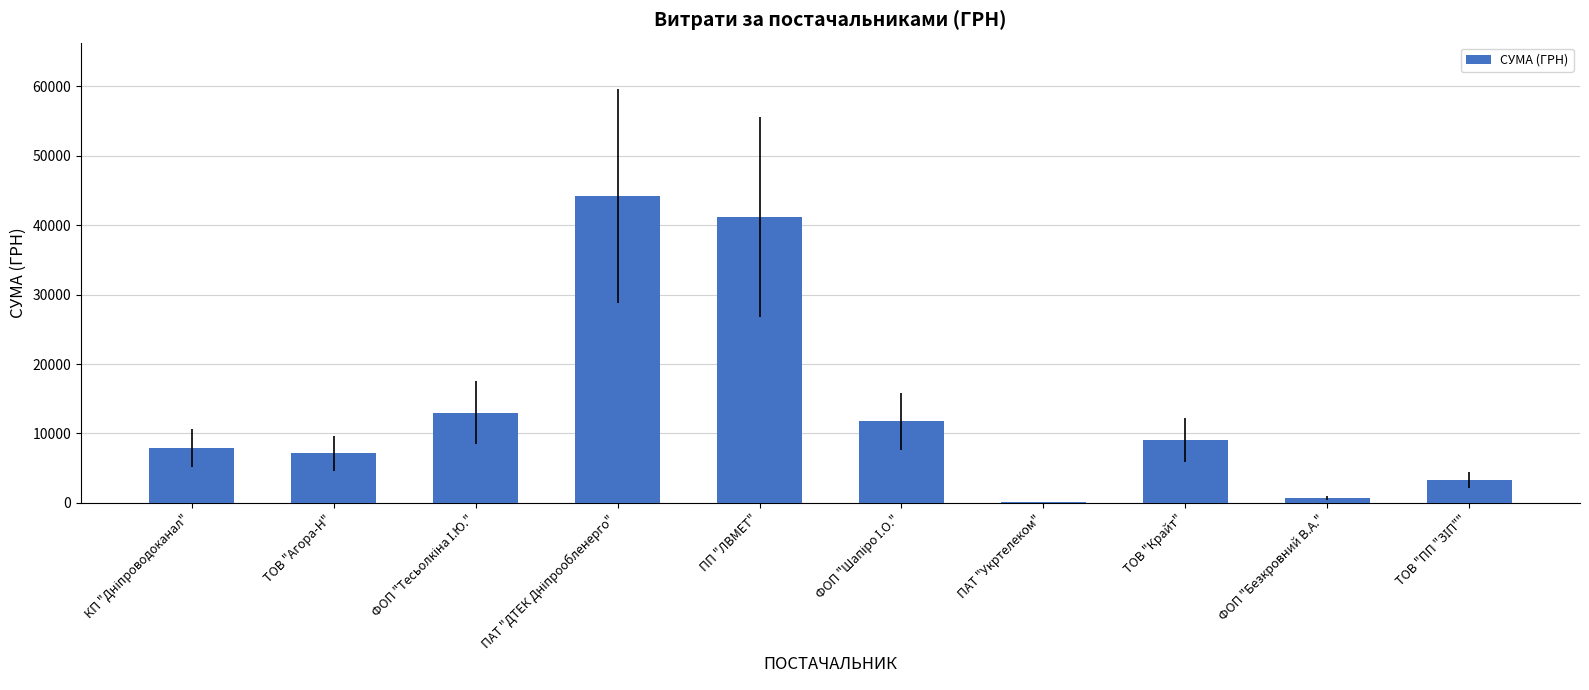

What is the sum of all values?

138371.8